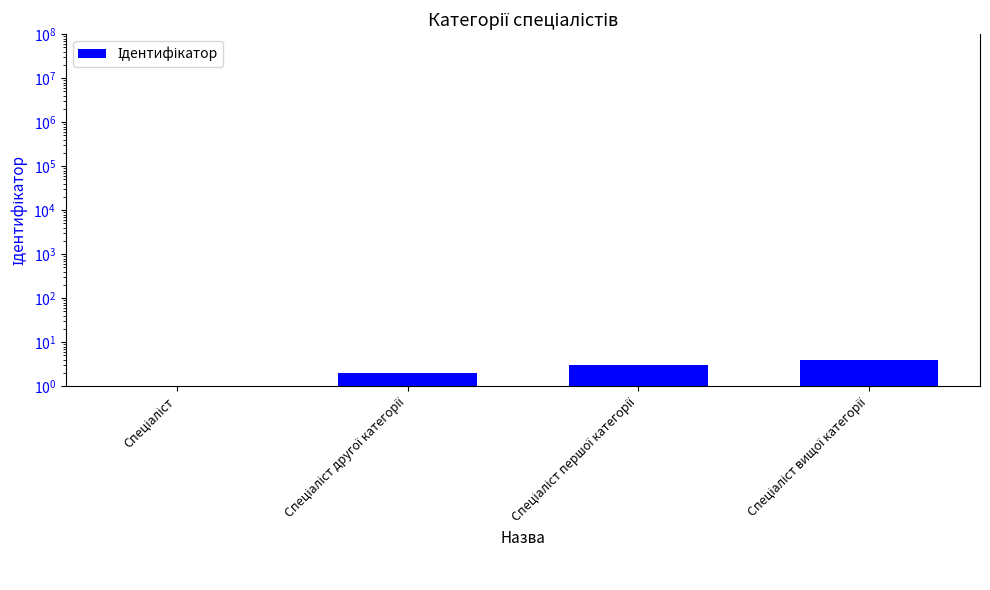

How many categories are shown in the chart?

4